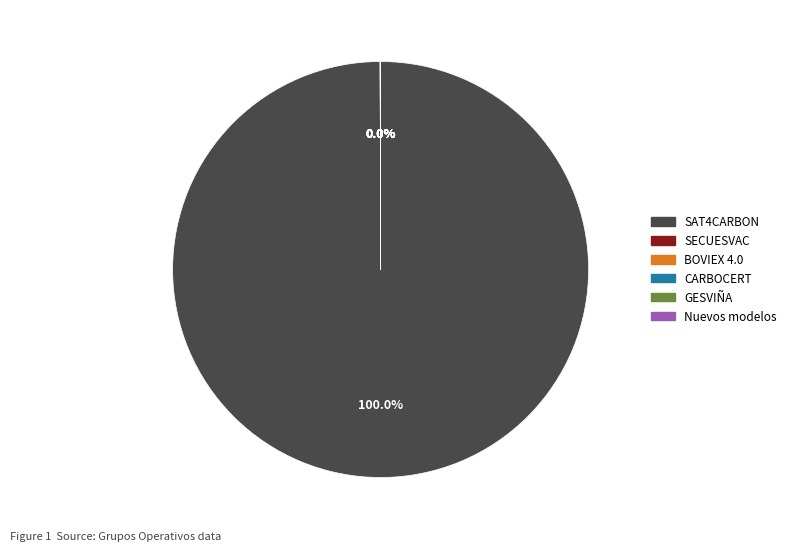

What is the majority slice?

SAT4CARBON